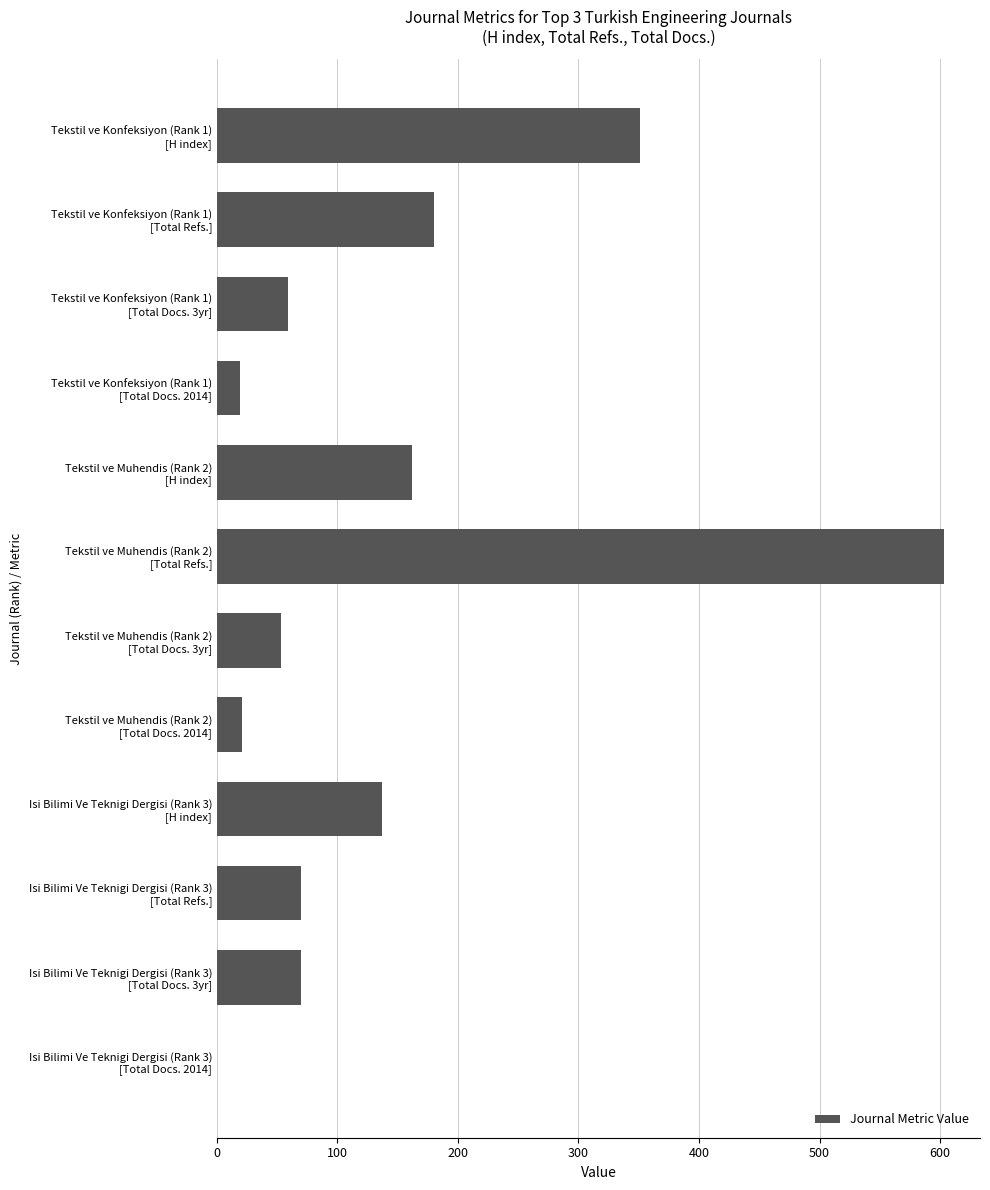

Count the number of categories in the chart.

12